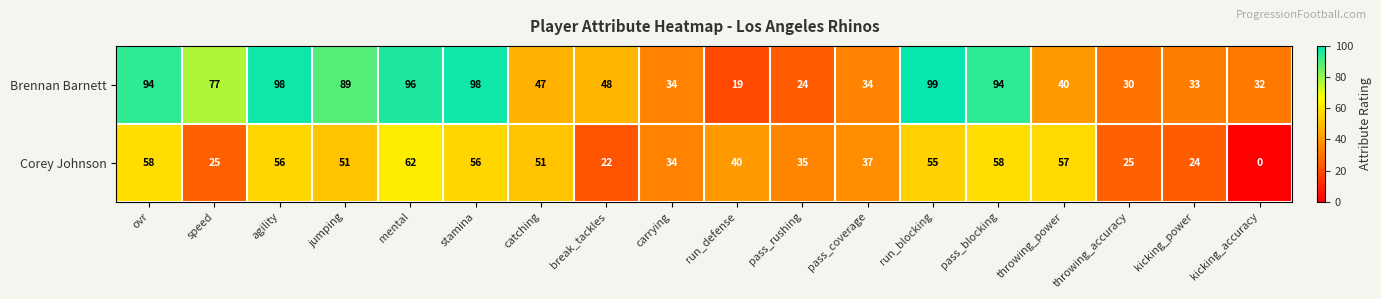

Rank the series at jumping from lowest to highest value.

Corey Johnson, Brennan Barnett